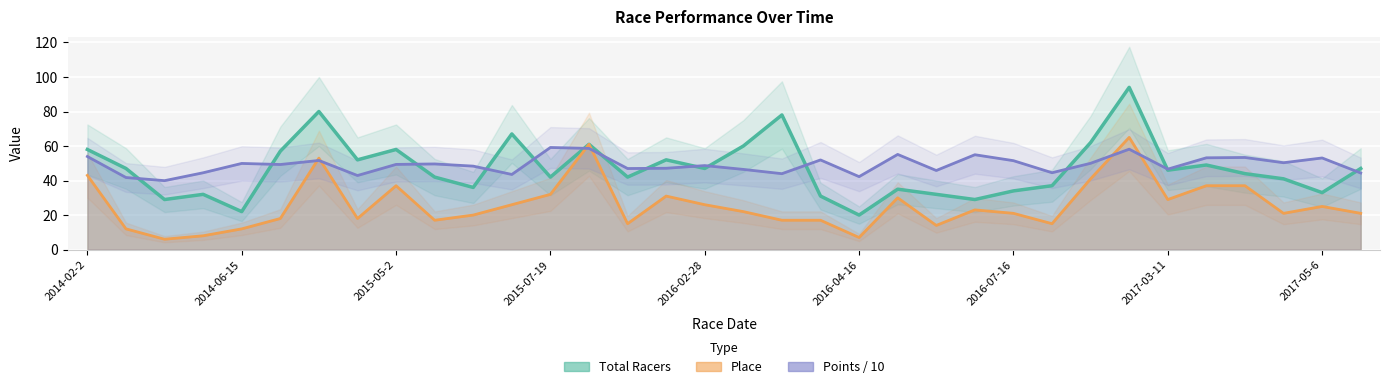

Which label corresponds to the smallest value in the chart?

2014-03-9